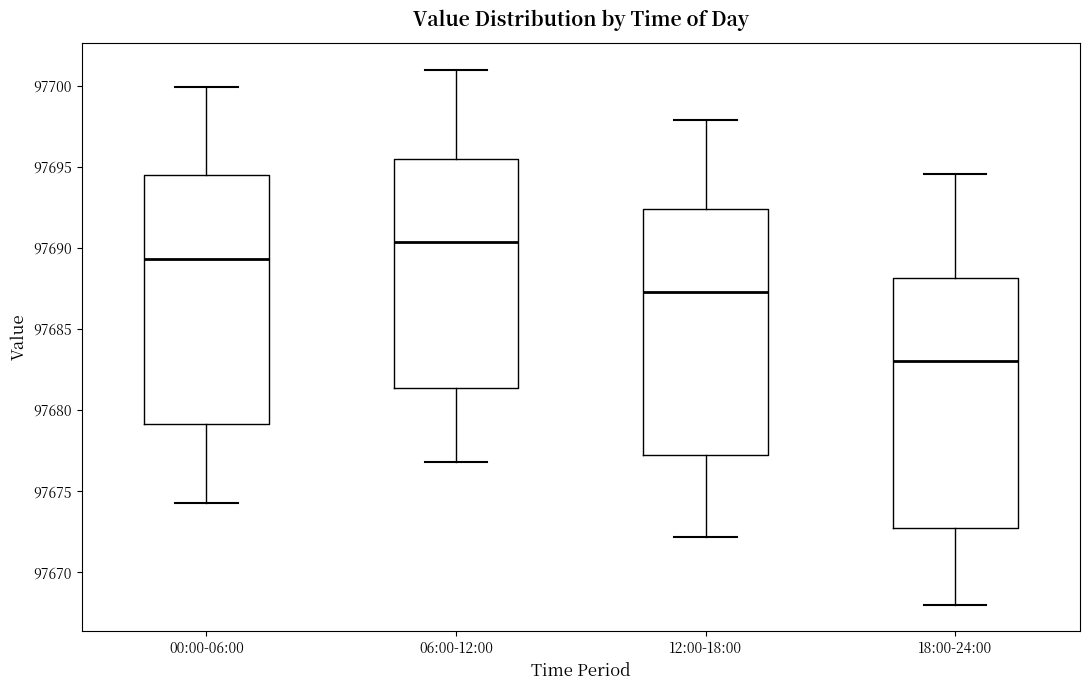

Reading left to right, transcribe this box plot: for each box, give where its median line is, the range the box spans, and where its two whiskers end, as read against the y-axis. The values are not printed on the chart, so give them approximately, as read against the axis.

00:00-06:00: median 97689.5, box 97679.0 to 97694.5, whiskers 97674.5 to 97700.0
06:00-12:00: median 97690.5, box 97681.5 to 97695.5, whiskers 97677.0 to 97701.0
12:00-18:00: median 97687.5, box 97677.0 to 97692.5, whiskers 97672.0 to 97698.0
18:00-24:00: median 97683.0, box 97673.0 to 97688.0, whiskers 97668.0 to 97694.5